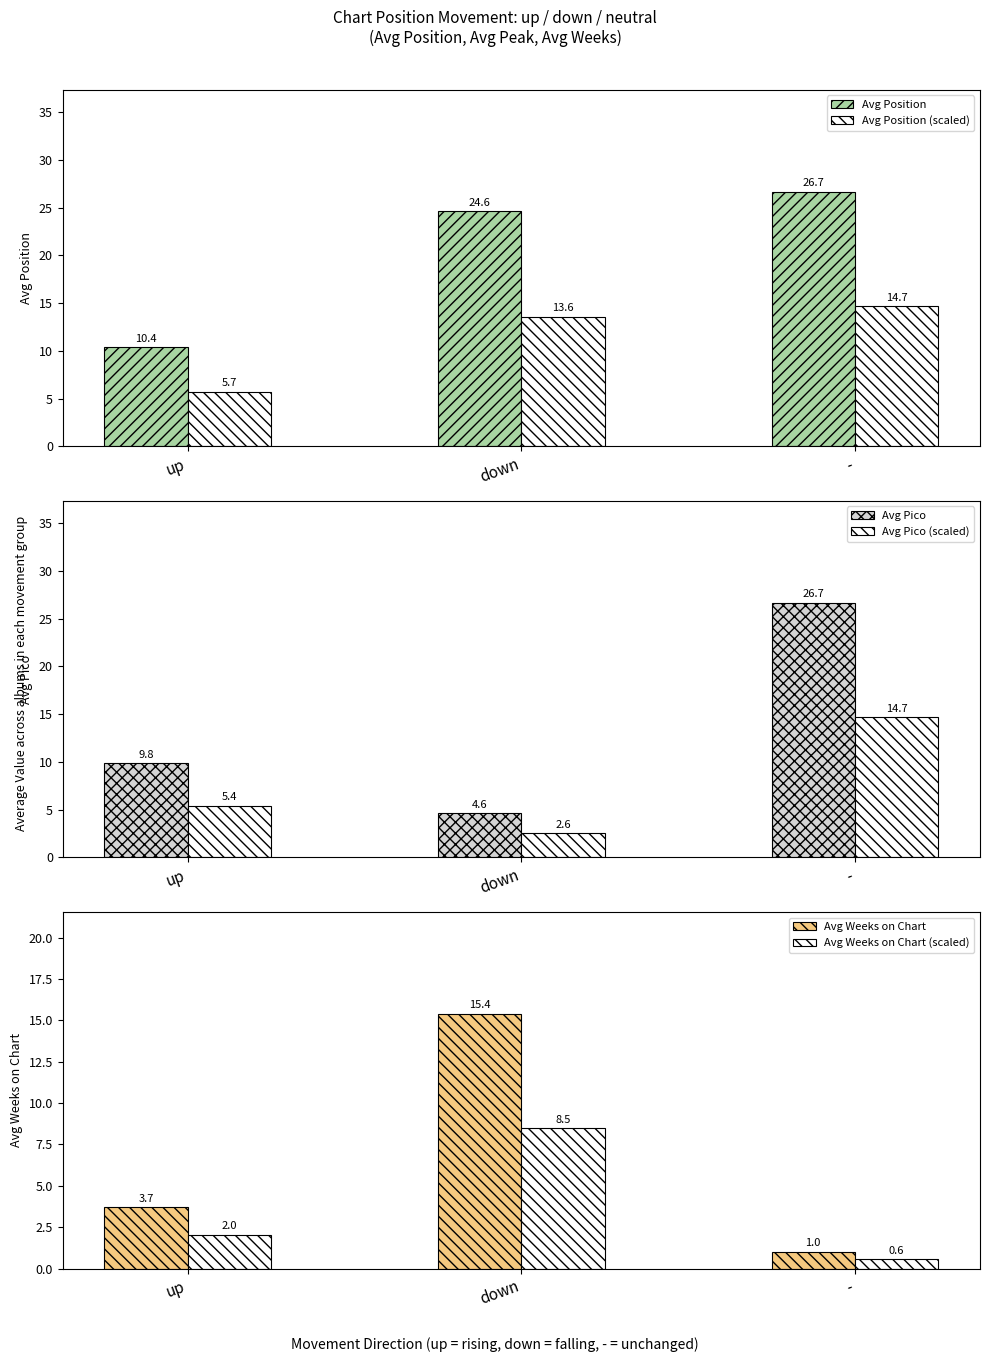

Is the value of Avg Weeks on Chart at down greater than the value of Avg Pico (scaled) at down?

Yes